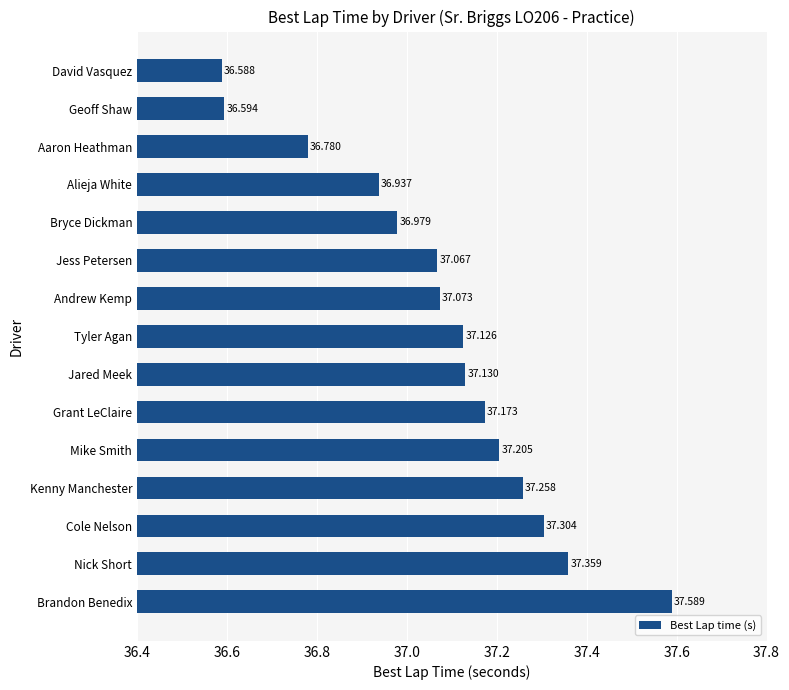

At which label is the value closest to 37?

Bryce Dickman